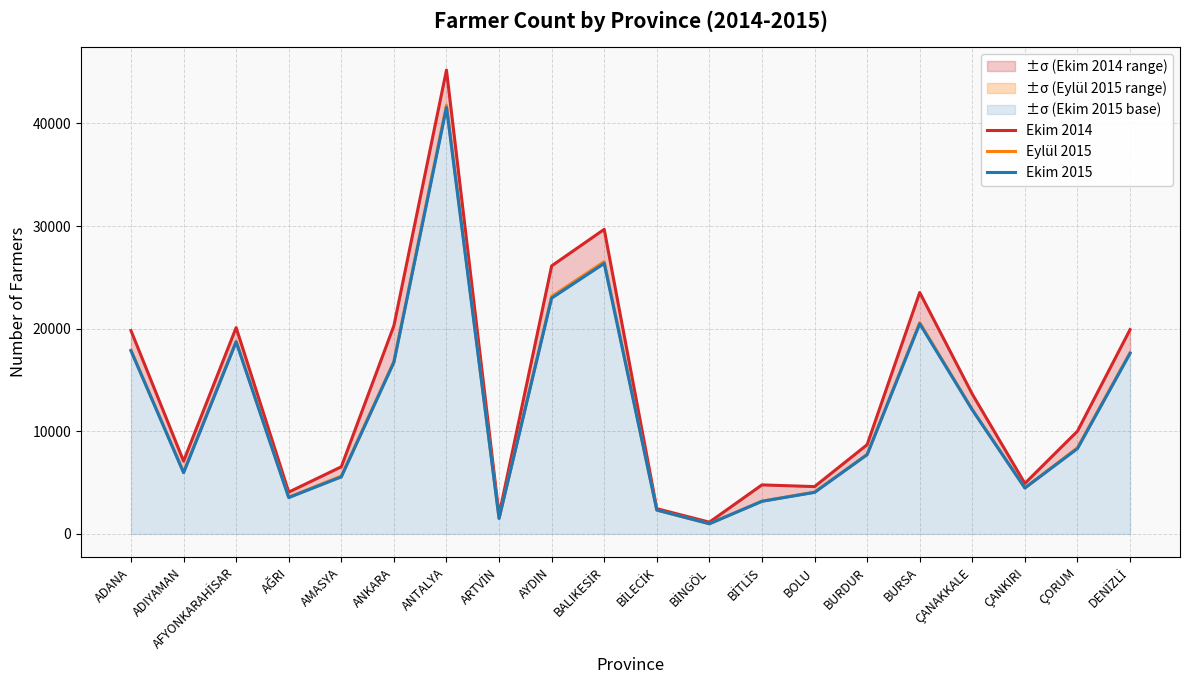

The value of Eylül 2015 at DENİZLİ is 17658. True or false?

True